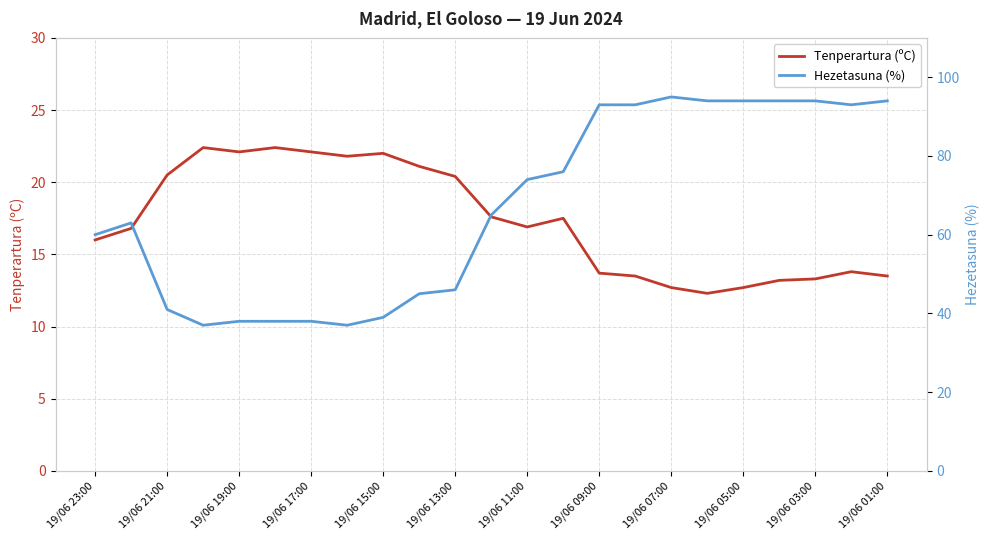

What is the difference between the maximum and minimum values in the Hezetasuna (%) series?

58.0